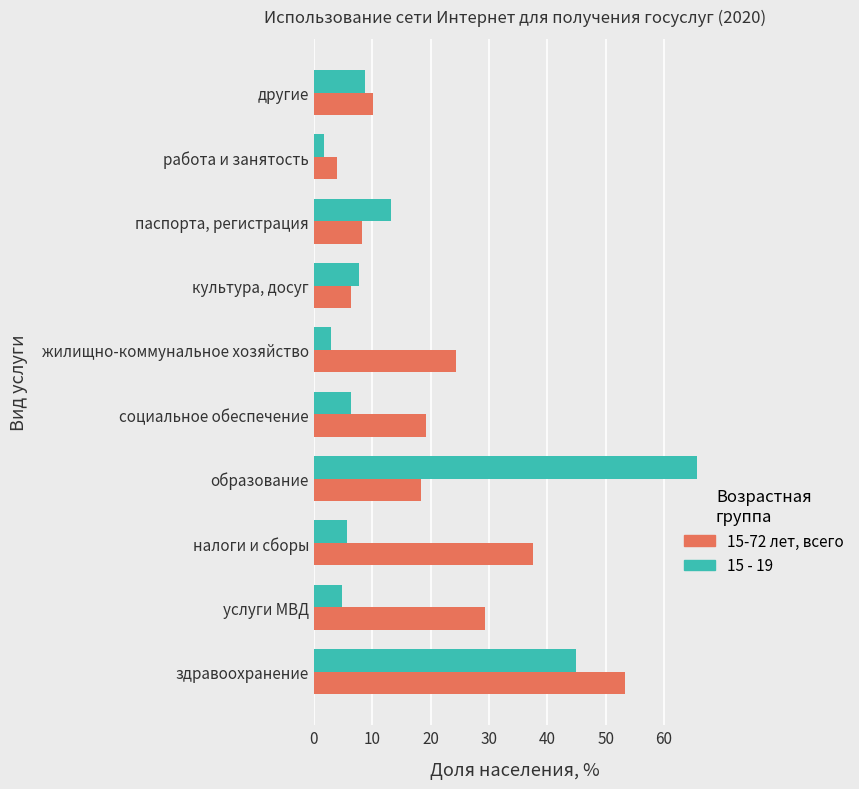

True or false: 15 - 19 has a value of 4.8 at услуги МВД.

True